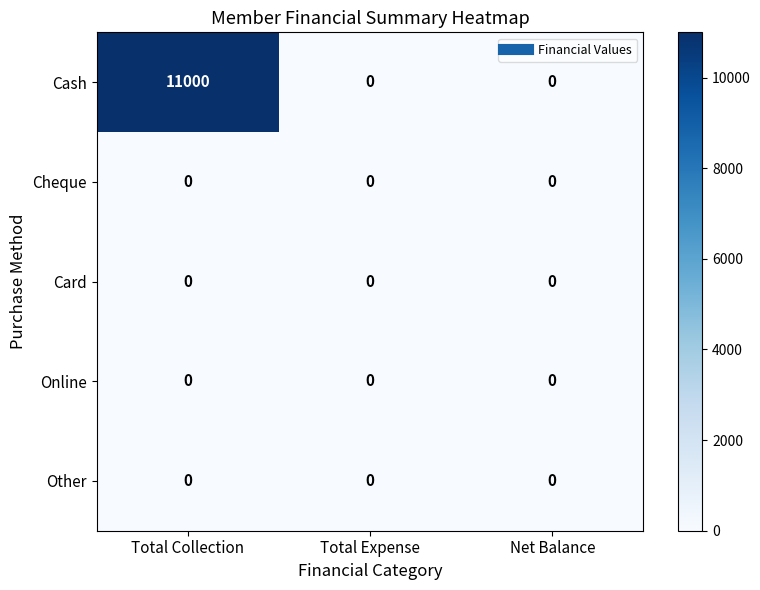

Which series has the largest total across all categories?

Cash